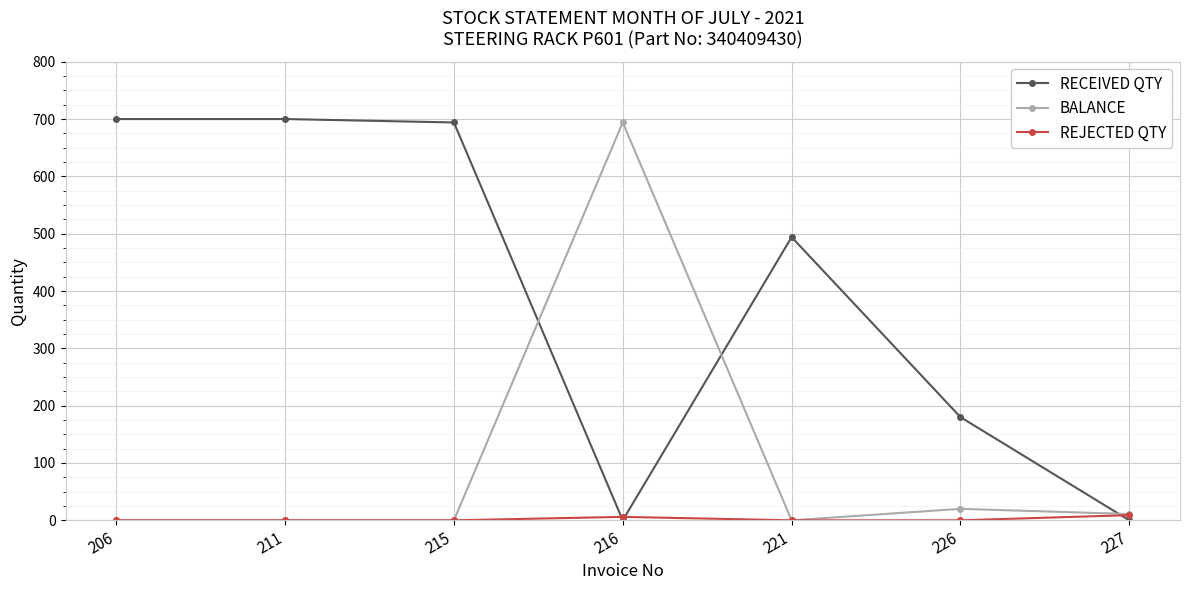

What is the sum of all RECEIVED QTY values?

2768